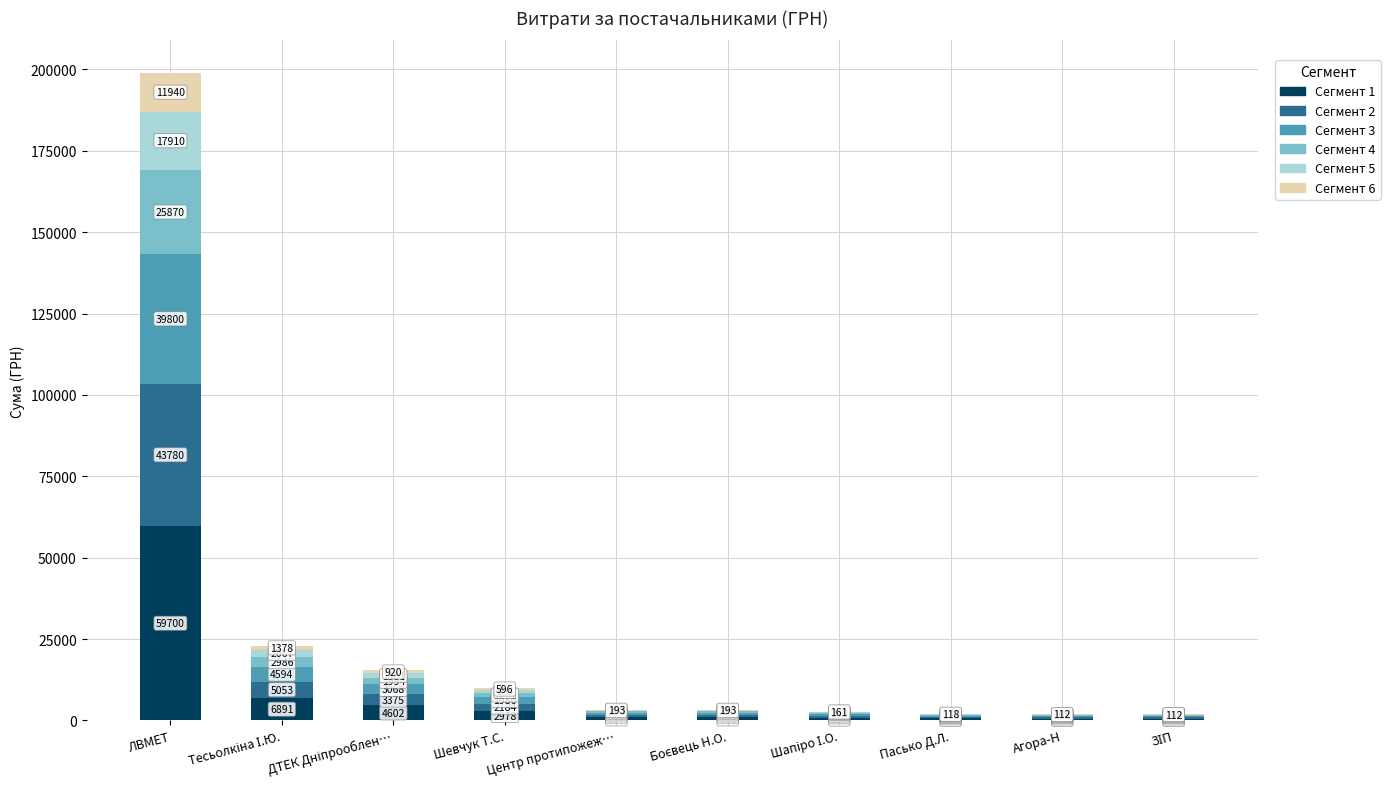

At which category is the sum across all series the highest?

ЛВМЕТ